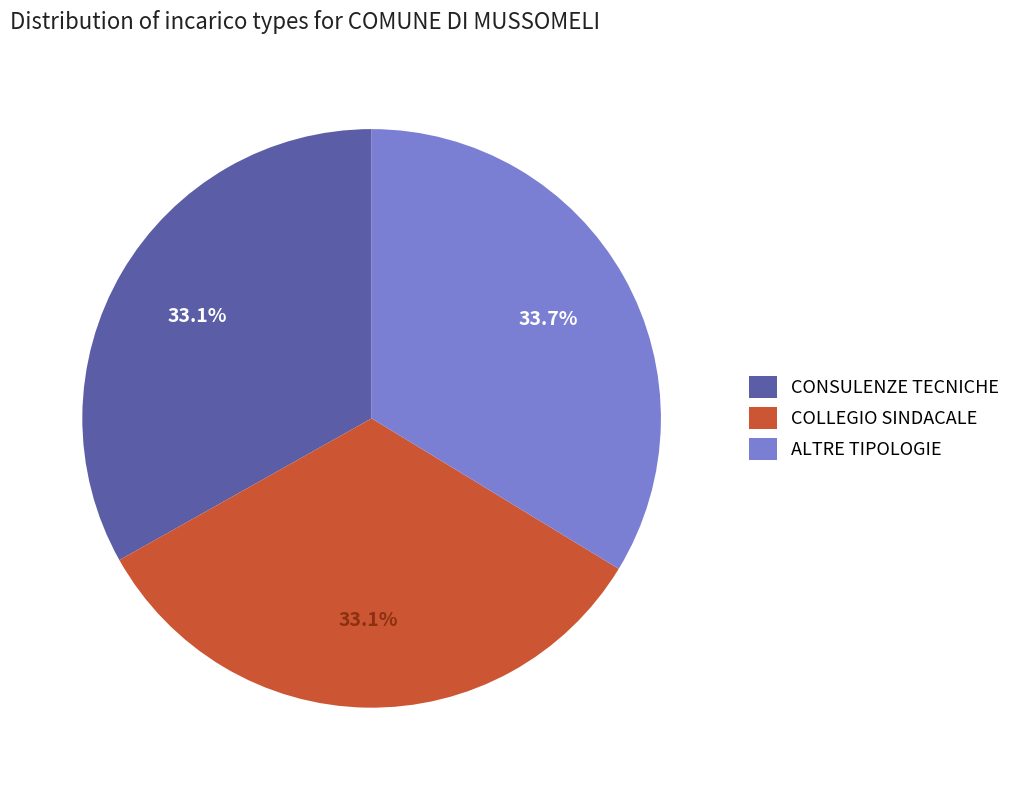

To the nearest percent, what is the combined percentage of CONSULENZE TECNICHE and COLLEGIO SINDACALE?

66%